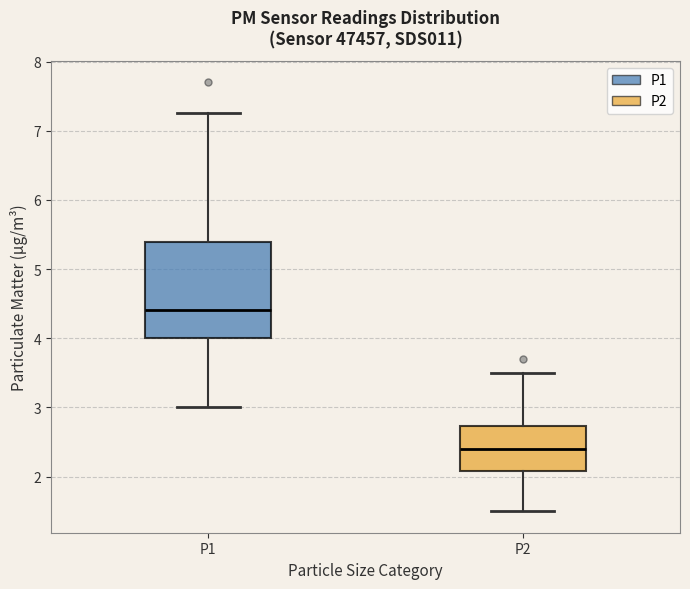

Where is the upper edge of the box for P1 on the y-axis? The values are not printed on the chart, so give them approximately, as read against the axis.

5.4